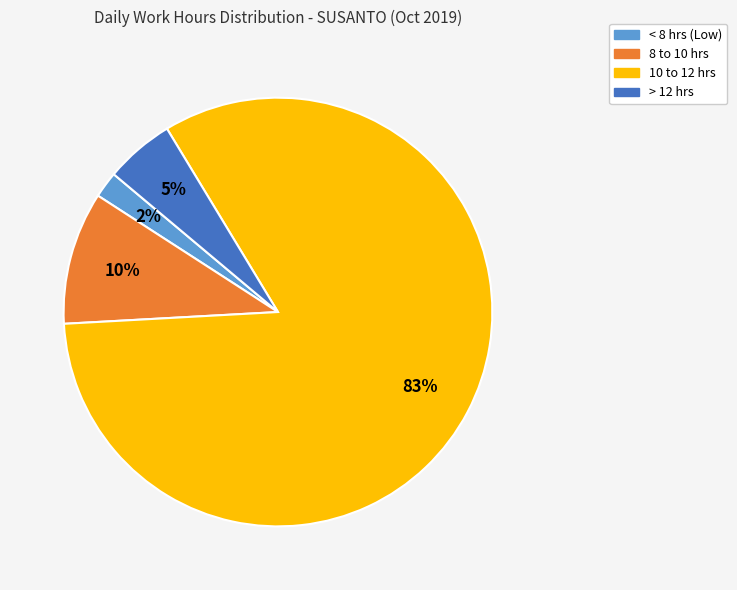

Does any single category account for the majority?

Yes